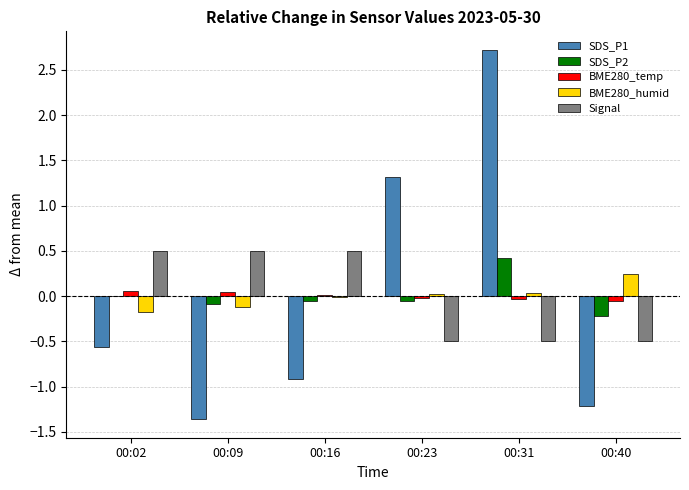

Is the value of SDS_P1 at 00:02 greater than the value of BME280_temp at 00:31?

No